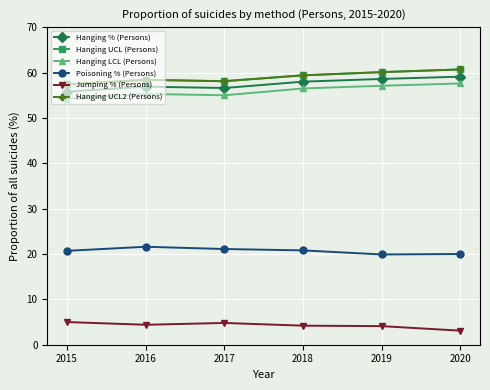

Is this an area chart (filled region under the line)?

No